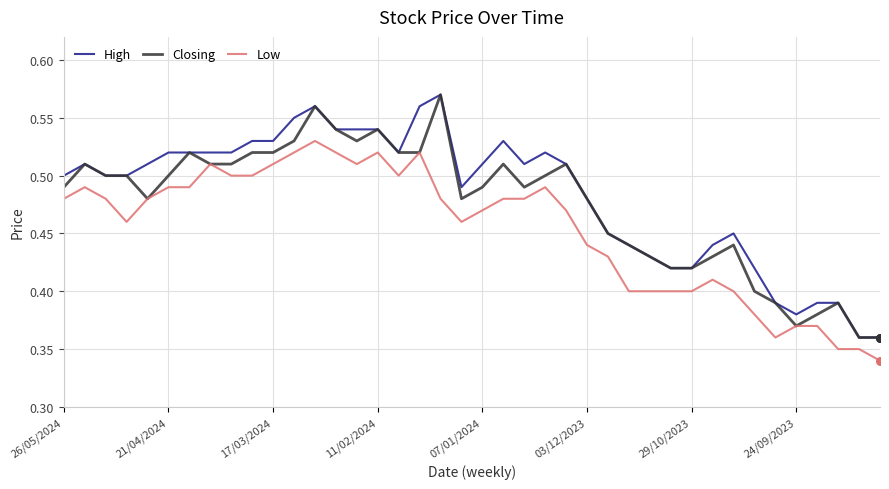

True or false: High and Low intersect in this chart.

False